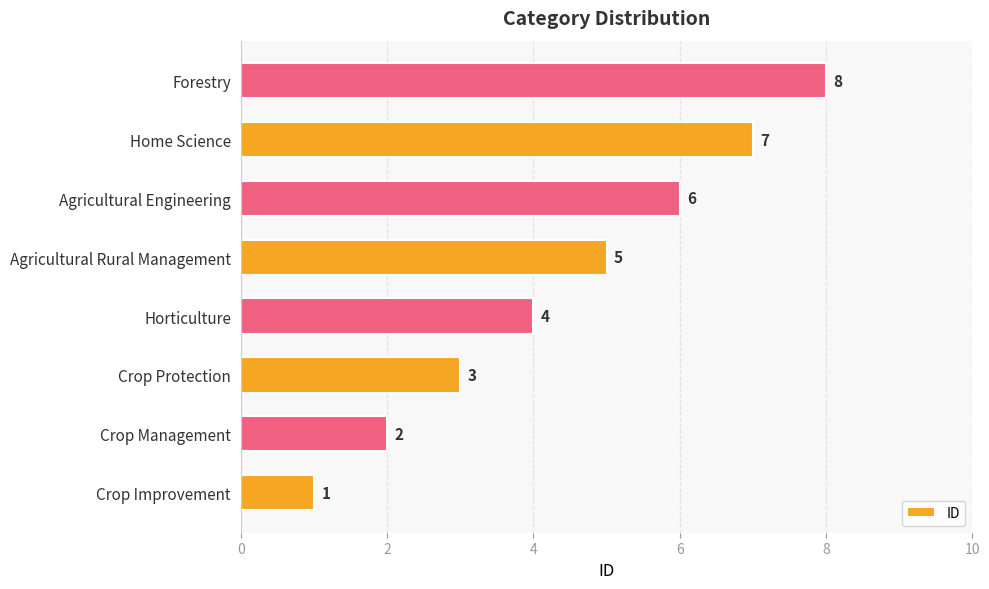

How many distinct data groups are displayed?

1